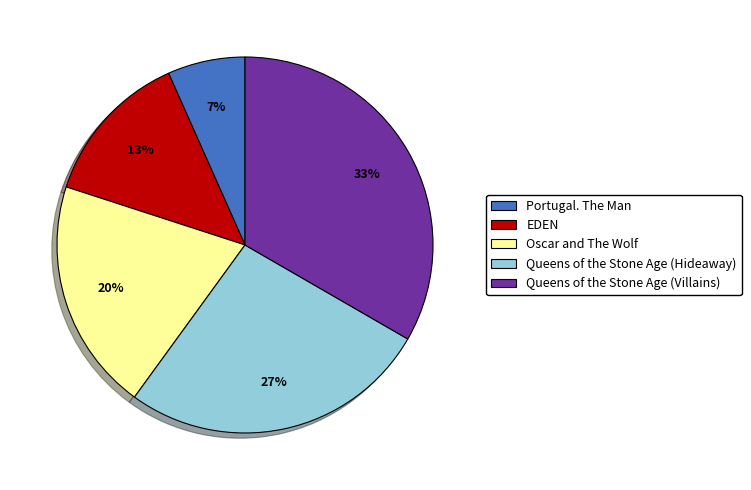

Between Queens of the Stone Age (Villains) and EDEN, which is larger?

Queens of the Stone Age (Villains)